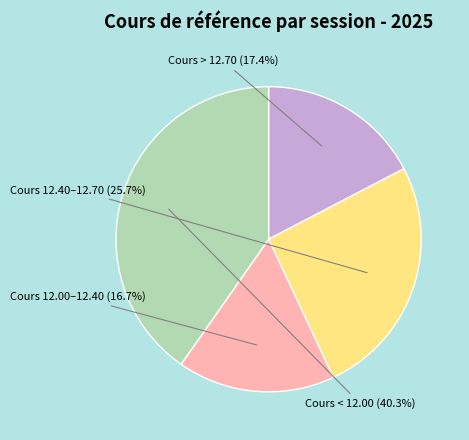

To the nearest percent, what is the difference between the largest and smallest slice percentages?

24%